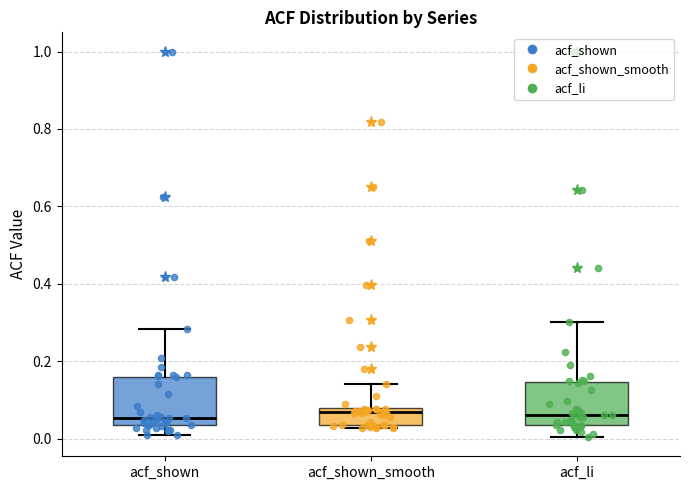

Reading left to right, read every box against the y-axis: the position of its median line, the range the box covers, and the ends of its whiskers. The values are not printed on the chart, so give them approximately, as read against the axis.

acf_shown: median 0.06, box 0.04 to 0.16, whiskers 0.00 to 0.28
acf_shown_smooth: median 0.06, box 0.04 to 0.08, whiskers 0.02 to 0.14
acf_li: median 0.06, box 0.04 to 0.14, whiskers 0.00 to 0.30